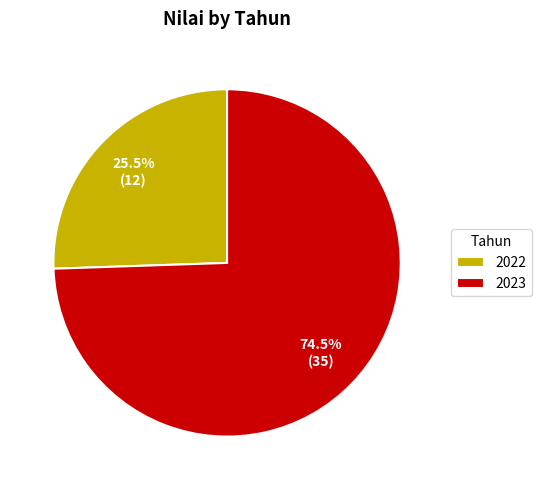

Count the number of slices in the pie.

2